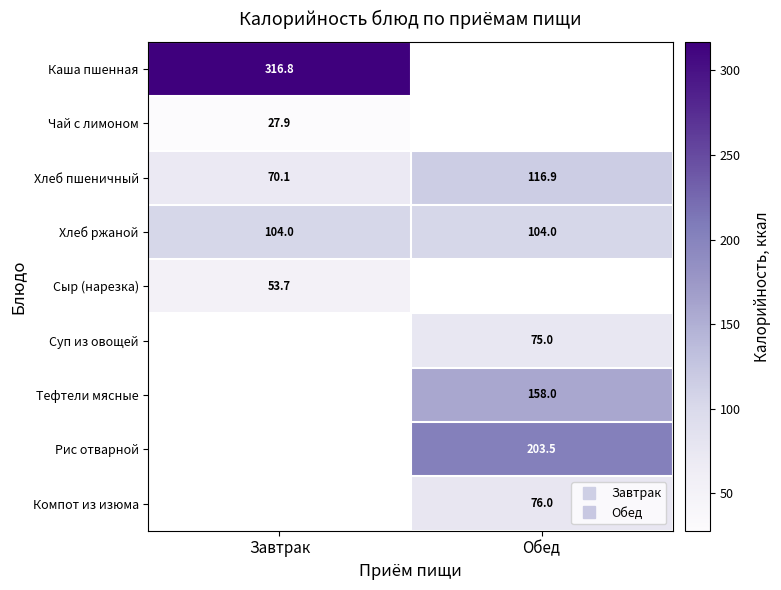

What is the difference between the highest and lowest values at Завтрак?

288.9